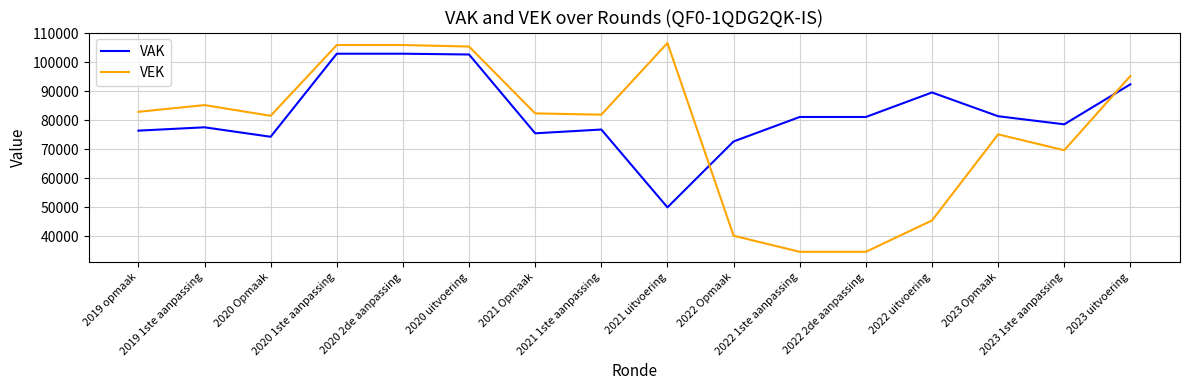

Rank the series by their maximum value, from highest to lowest.

VEK, VAK